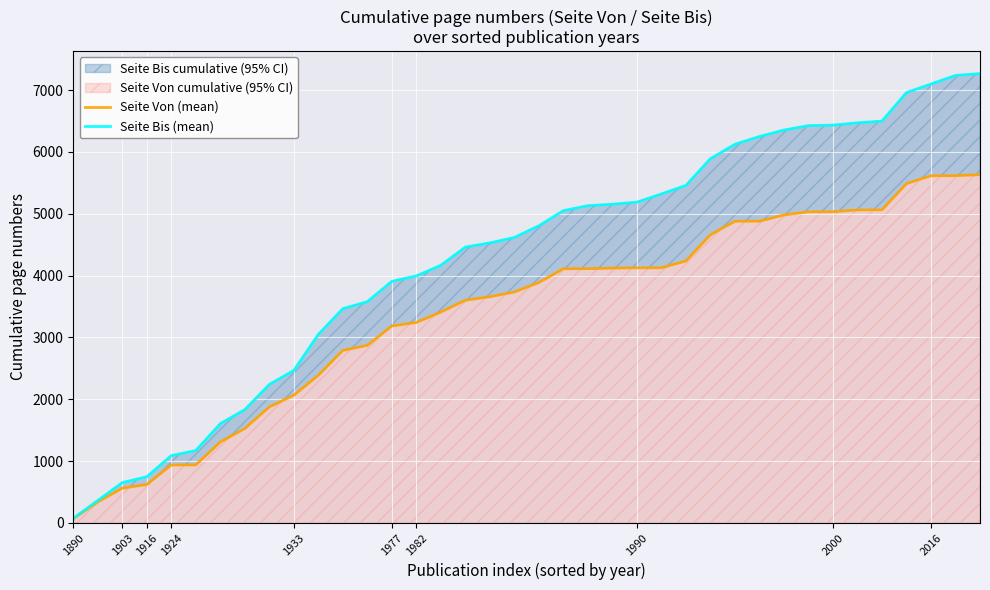

Is it true that Seite Von (mean) equals 523 at 2016?

False